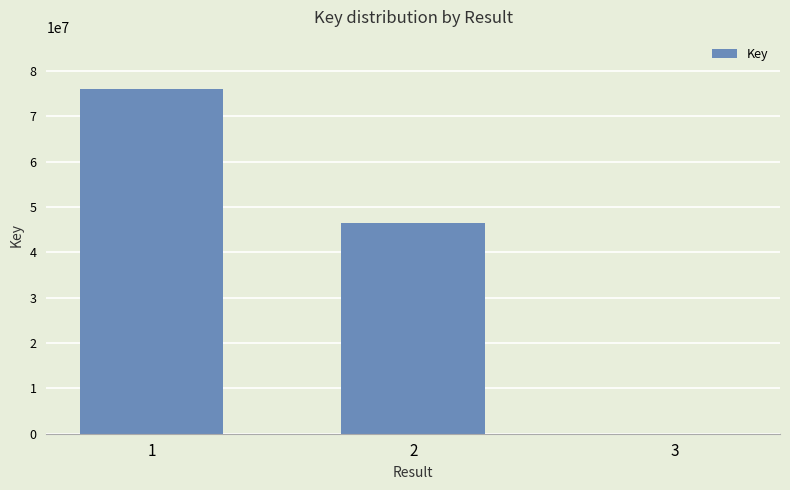

Reading left to right, transcribe all the data shown in this chart.

76141541	46406725	7960